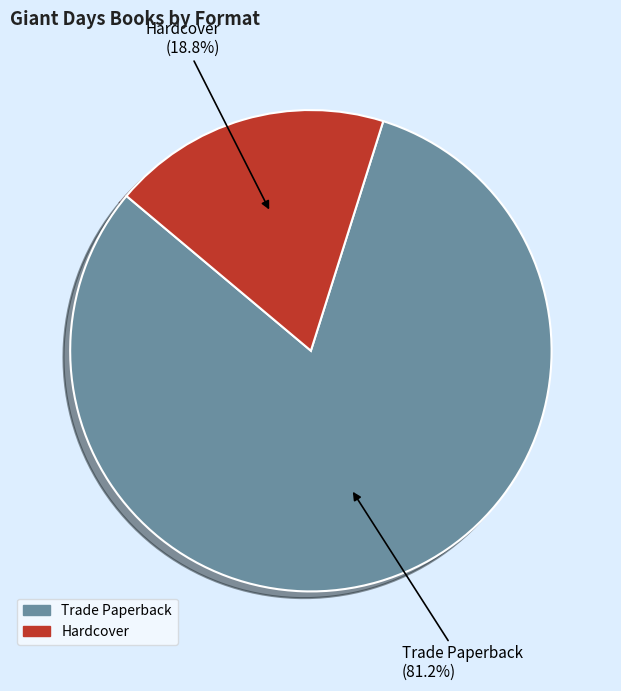

To the nearest percent, what portion does Trade Paperback represent?

81%